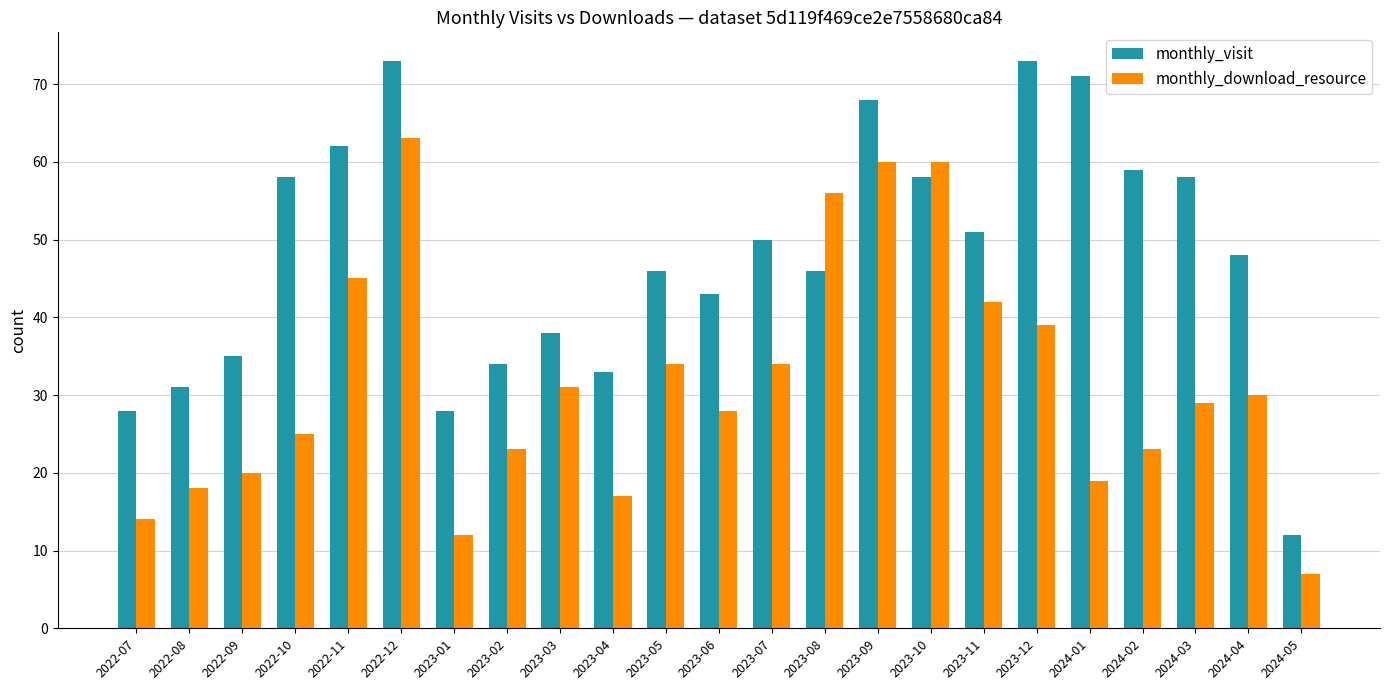

Which category has the highest value in the monthly_download_resource series?

2022-12